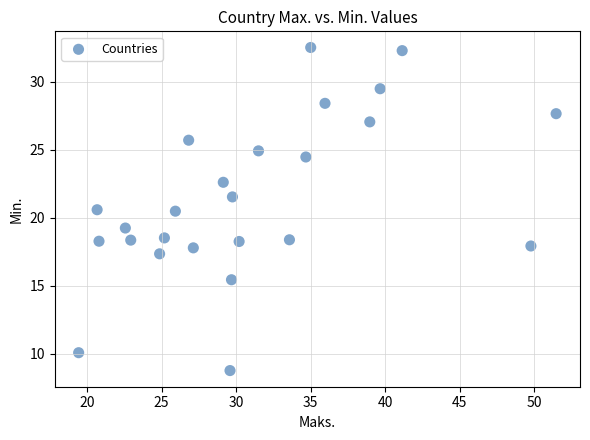

What is the range of Y values (max minus min)?

23.8